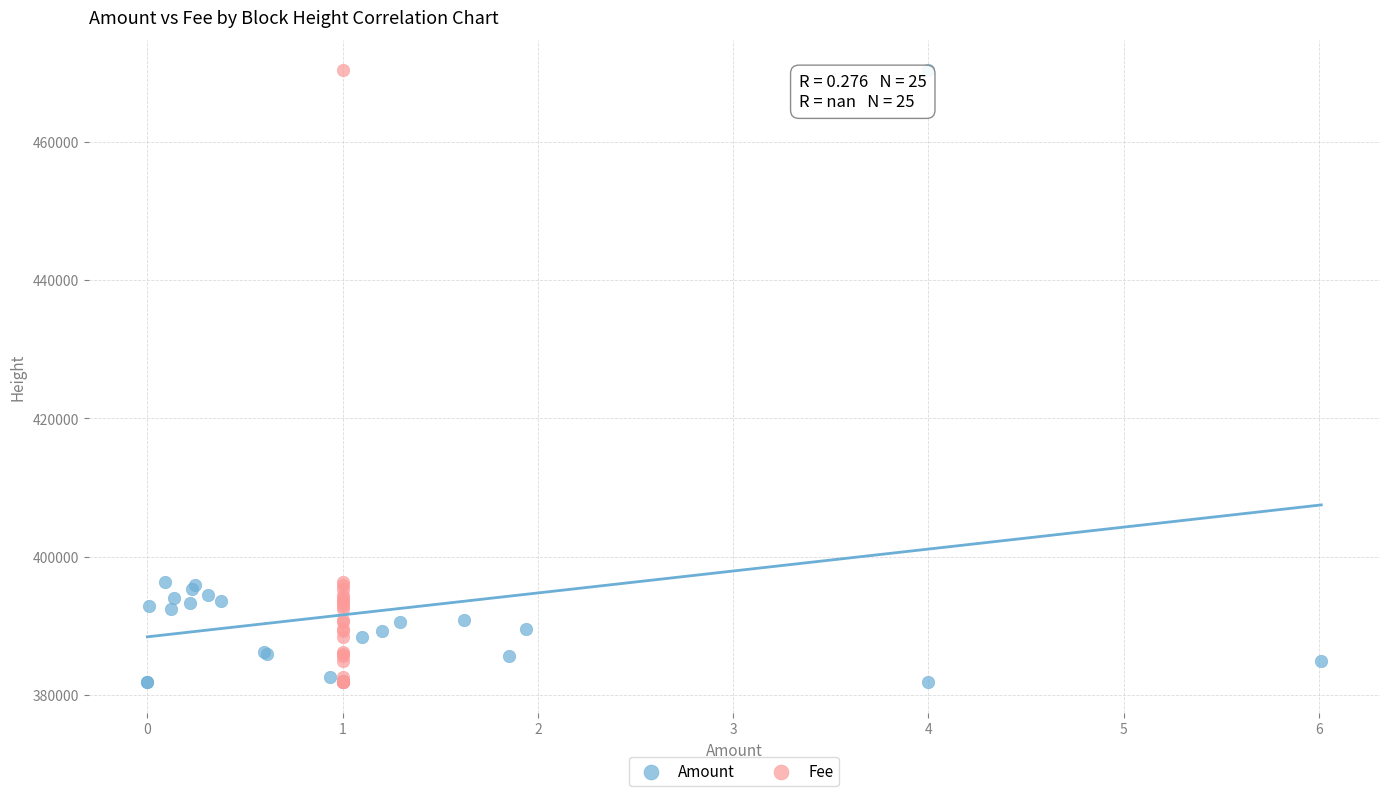

What are all the series names shown in the legend?

Amount, Fee